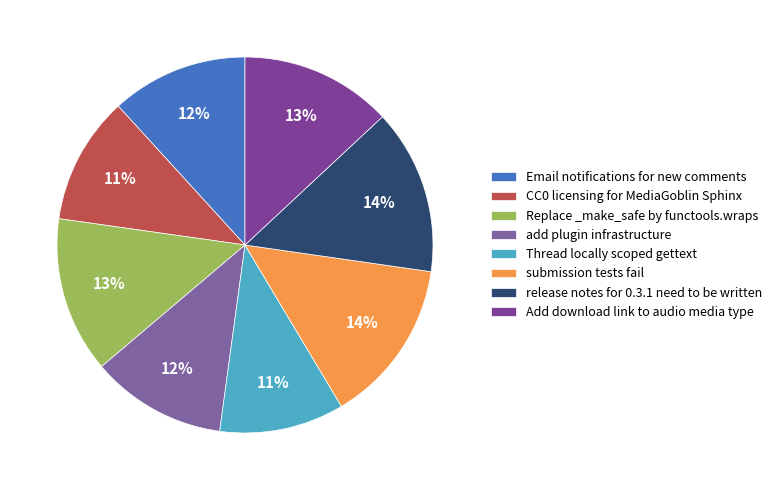

Approximately how many times larger is the value at CC0 licensing for MediaGoblin Sphinx compared to Add download link to audio media type?

0.8